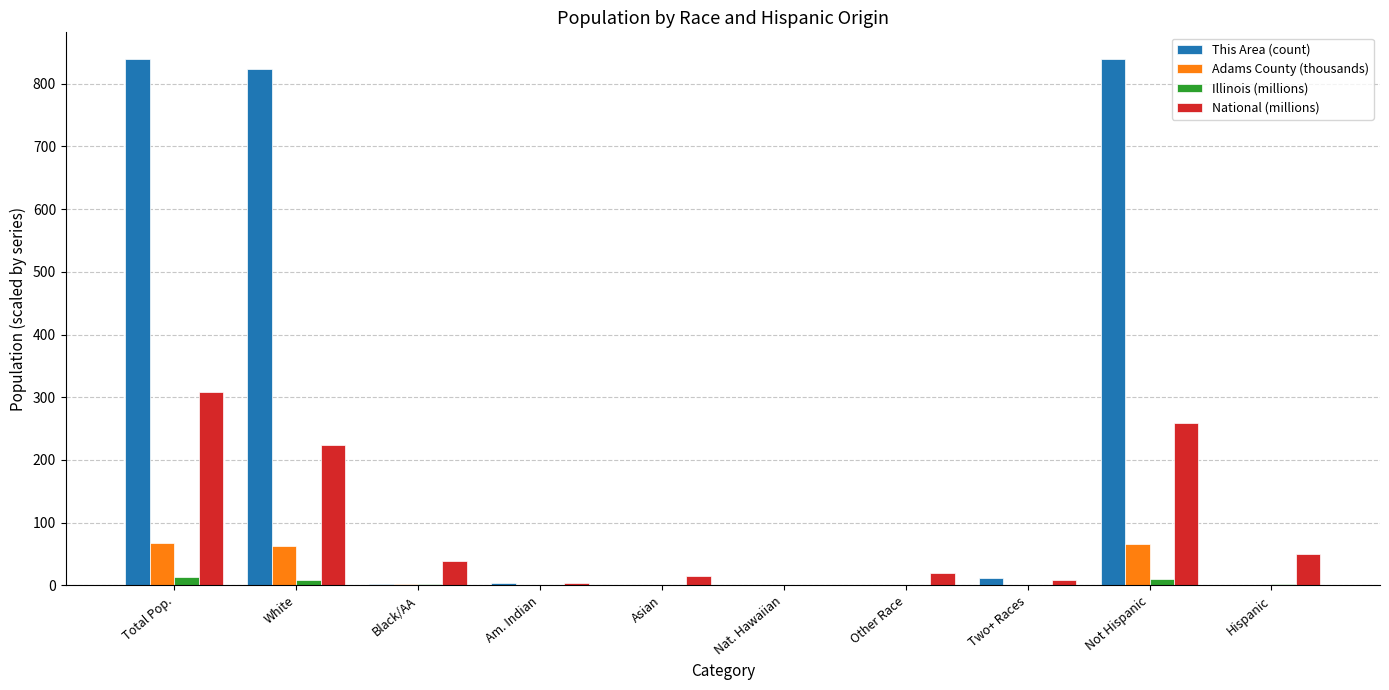

Where does the Illinois (millions) series first go above 1?

Total Pop.